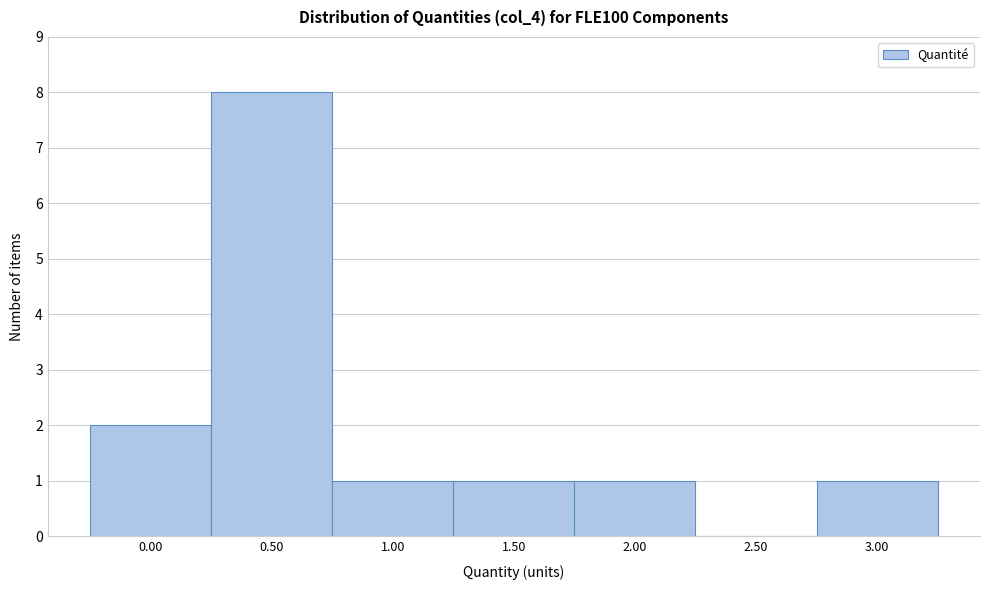

Reading left to right, extract all data points from this chart.

0.00=2	0.50=8	1.00=1	1.50=1	2.00=1	2.50=0	3.00=1